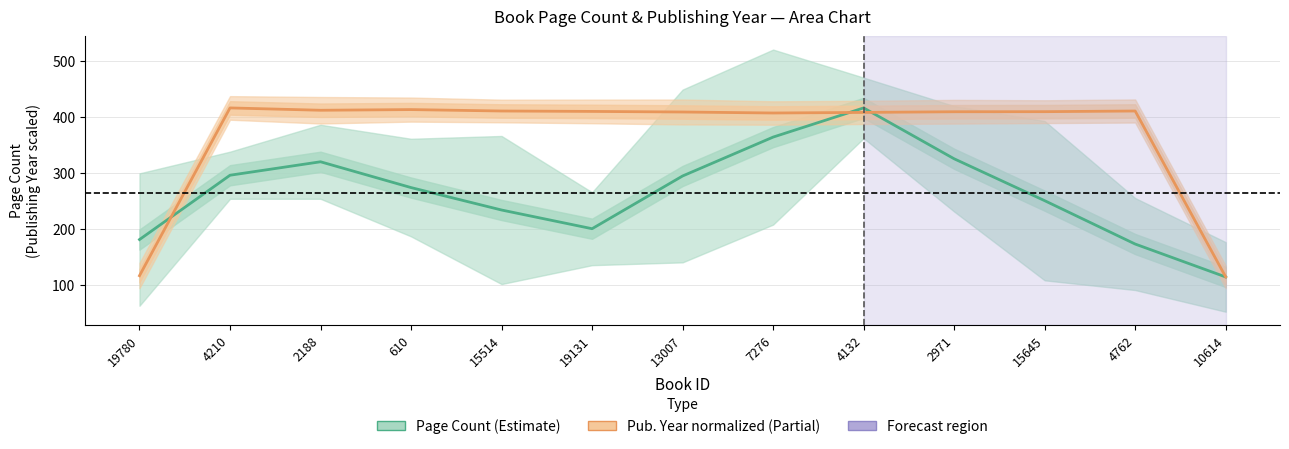

What position from the right is 2971?

4